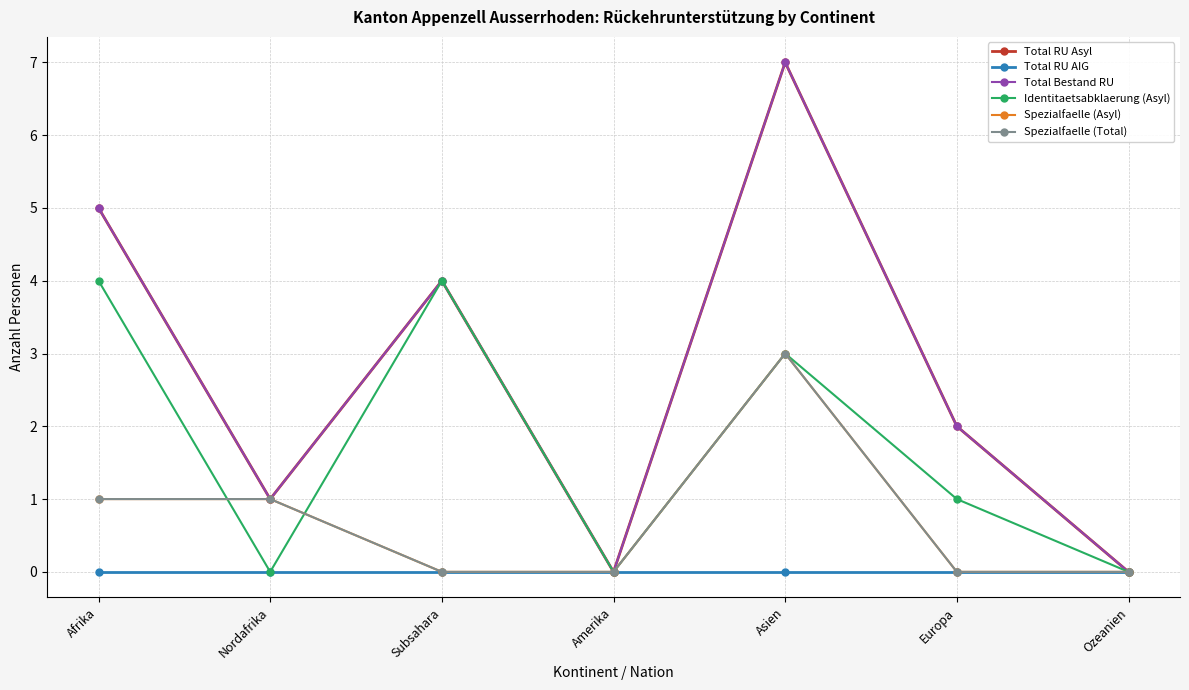

True or false: Total RU AIG and Total Bestand RU cross at least once.

False